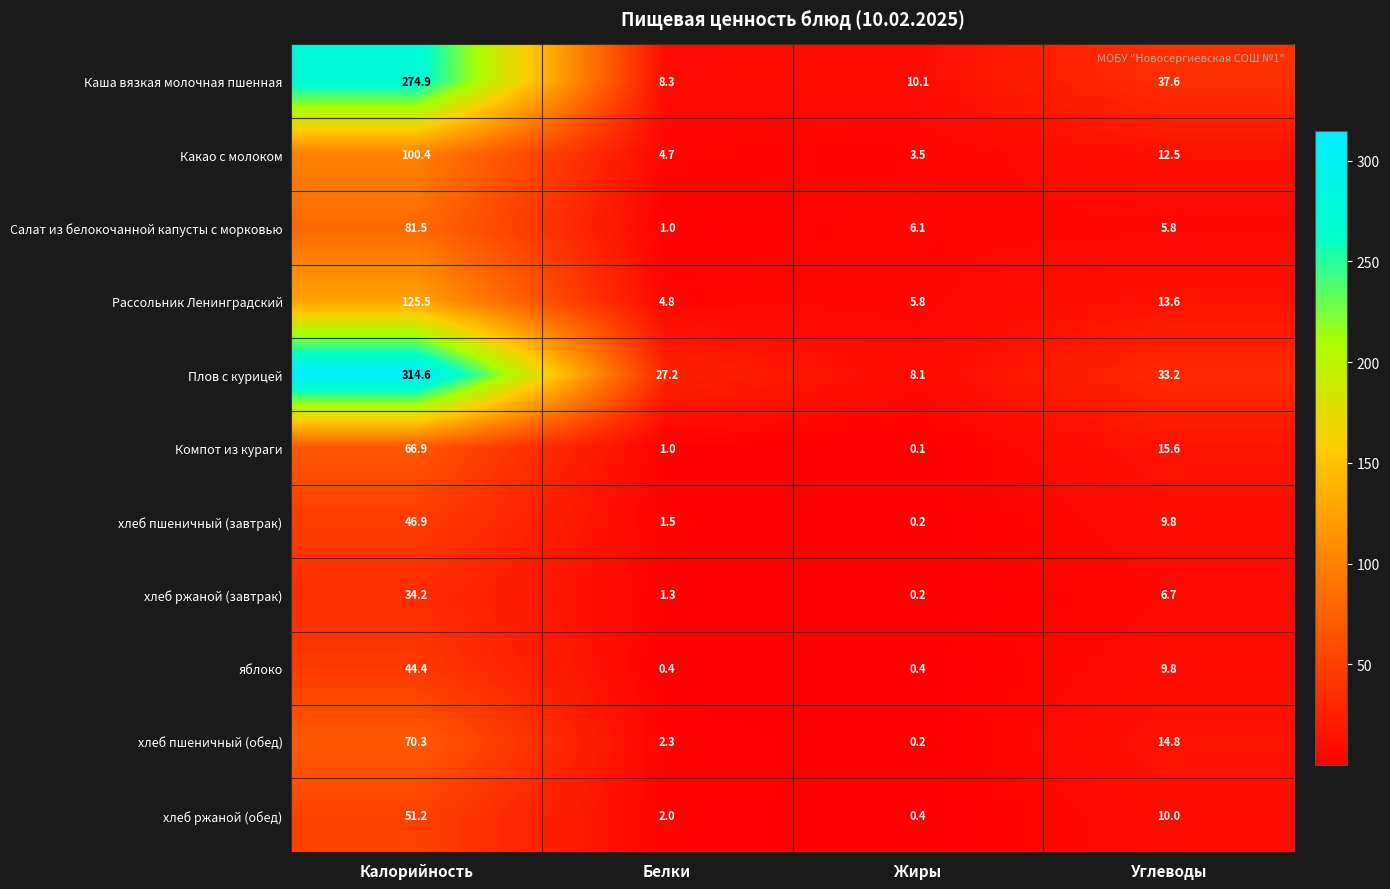

What is the maximum value for Салат из белокочанной капусты с морковью?

81.5